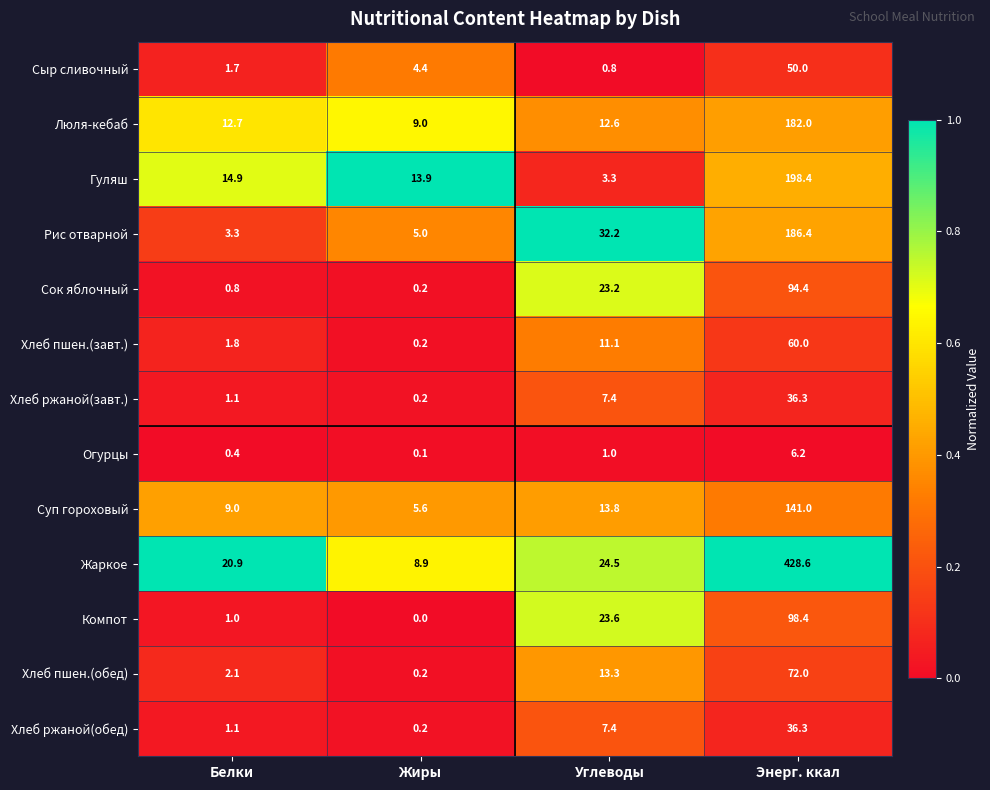

What is the difference between the second highest and minimum values in the Компот series?

23.6